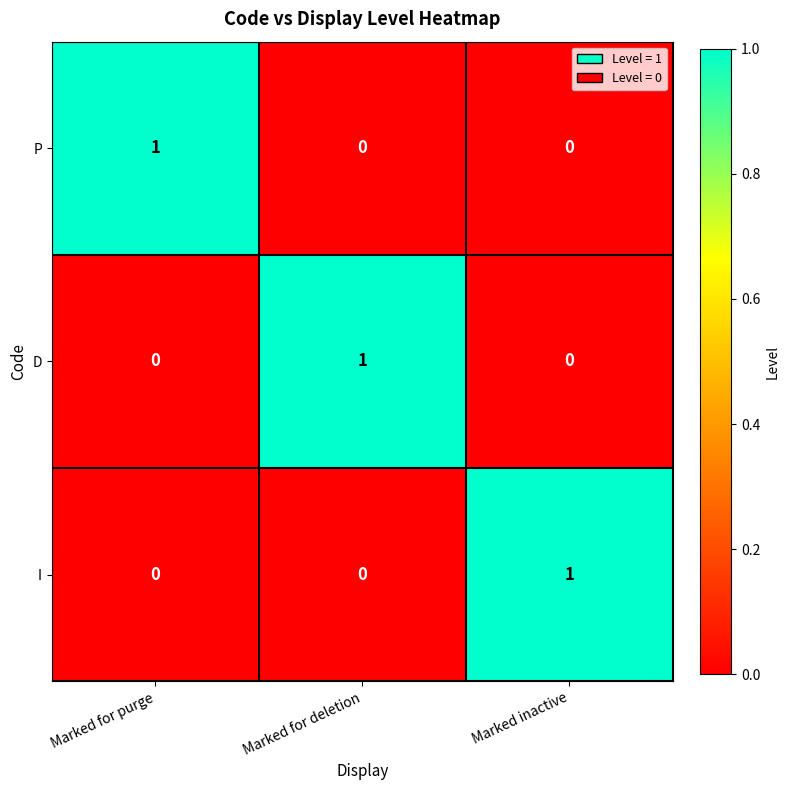

Is the value of D at Marked inactive greater than the value of I at Marked inactive?

No